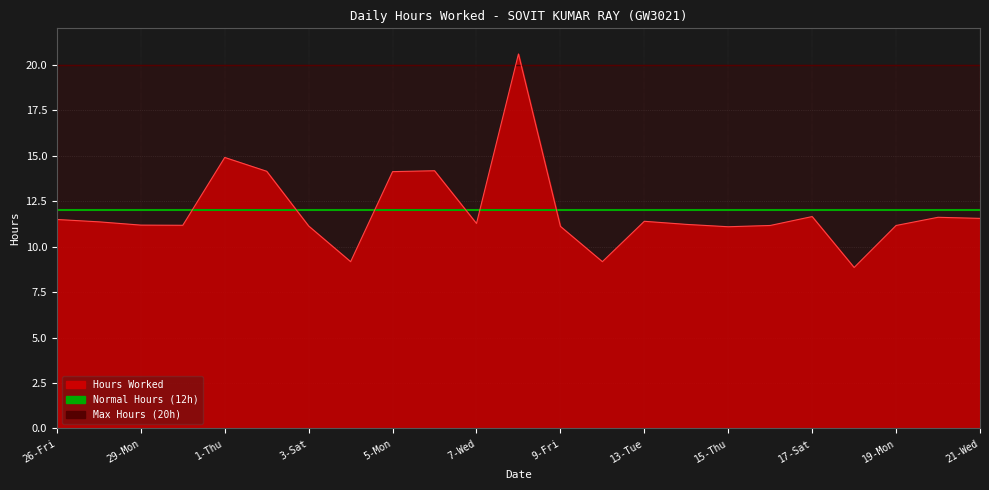

Does the chart have visible grid lines?

Yes